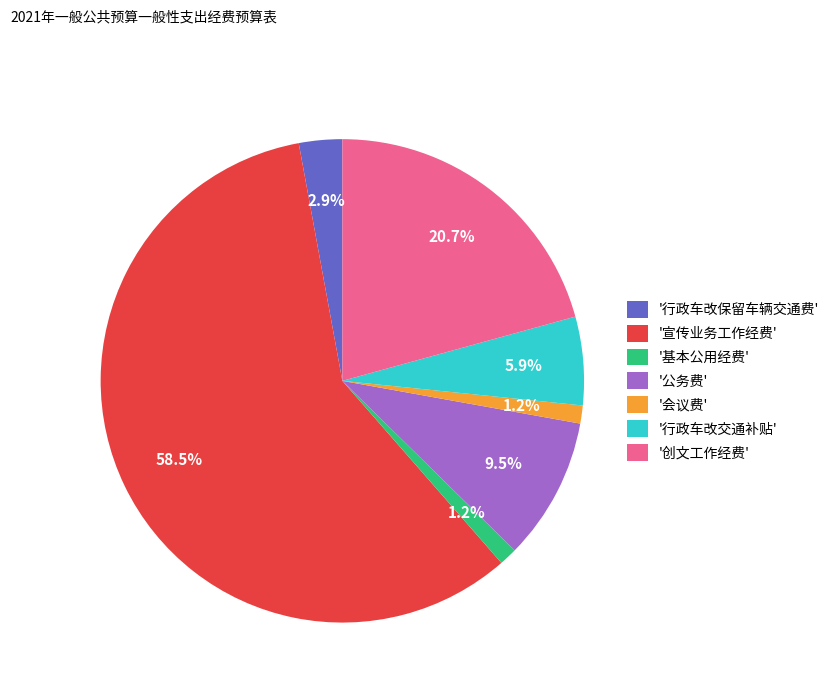

Count the number of slices in the pie.

7